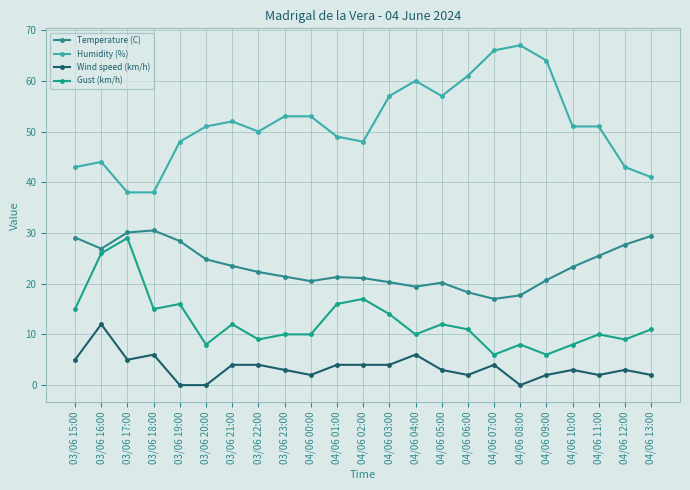

At which label does Temperature (C) first exceed 22?

03/06 15:00